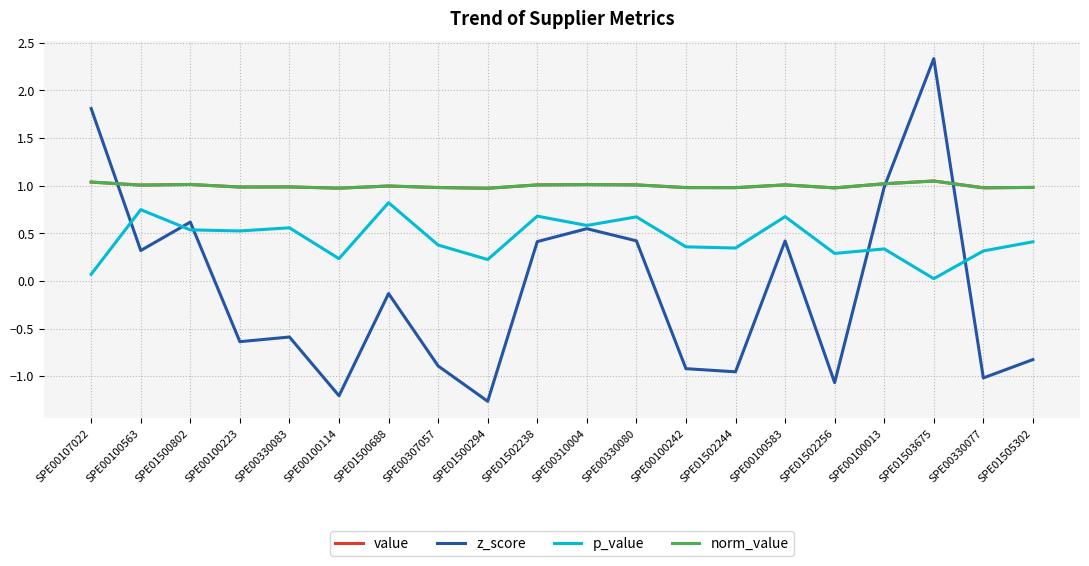

Reading left to right, what are all the values shown in this chart?

value: SPE00107022=1.0	SPE00100563=1.0	SPE01500802=1.0	SPE00100223=1.0	SPE00330083=1.0	SPE00100114=1.0	SPE01500688=1.0	SPE00307057=1.0	SPE01500294=1.0	SPE01502238=1.0	SPE00310004=1.0	SPE00330080=1.0	SPE00100242=1.0	SPE01502244=1.0	SPE00100583=1.0	SPE01502256=1.0	SPE00100013=1.0	SPE01503675=1.0	SPE00330077=1.0	SPE01505302=1.0
z_score: SPE00107022=1.8	SPE00100563=0.3	SPE01500802=0.6	SPE00100223=-0.6	SPE00330083=-0.6	SPE00100114=-1.2	SPE01500688=-0.1	SPE00307057=-0.9	SPE01500294=-1.3	SPE01502238=0.4	SPE00310004=0.5	SPE00330080=0.4	SPE00100242=-0.9	SPE01502244=-1.0	SPE00100583=0.4	SPE01502256=-1.1	SPE00100013=1.0	SPE01503675=2.3	SPE00330077=-1.0	SPE01505302=-0.8
p_value: SPE00107022=0.1	SPE00100563=0.7	SPE01500802=0.5	SPE00100223=0.5	SPE00330083=0.6	SPE00100114=0.2	SPE01500688=0.8	SPE00307057=0.4	SPE01500294=0.2	SPE01502238=0.7	SPE00310004=0.6	SPE00330080=0.7	SPE00100242=0.4	SPE01502244=0.3	SPE00100583=0.7	SPE01502256=0.3	SPE00100013=0.3	SPE01503675=0.0	SPE00330077=0.3	SPE01505302=0.4
norm_value: SPE00107022=1.0	SPE00100563=1.0	SPE01500802=1.0	SPE00100223=1.0	SPE00330083=1.0	SPE00100114=1.0	SPE01500688=1.0	SPE00307057=1.0	SPE01500294=1.0	SPE01502238=1.0	SPE00310004=1.0	SPE00330080=1.0	SPE00100242=1.0	SPE01502244=1.0	SPE00100583=1.0	SPE01502256=1.0	SPE00100013=1.0	SPE01503675=1.0	SPE00330077=1.0	SPE01505302=1.0